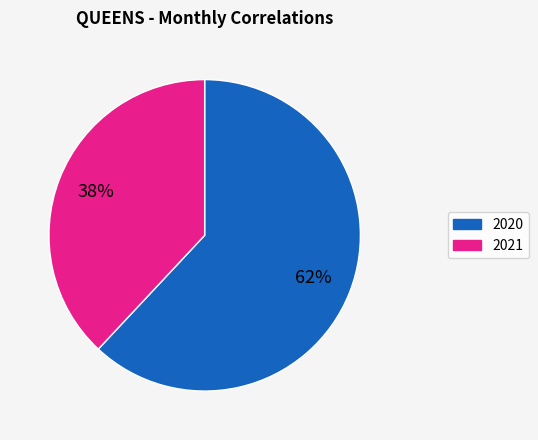

To the nearest percent, what is the average slice percentage?

50%